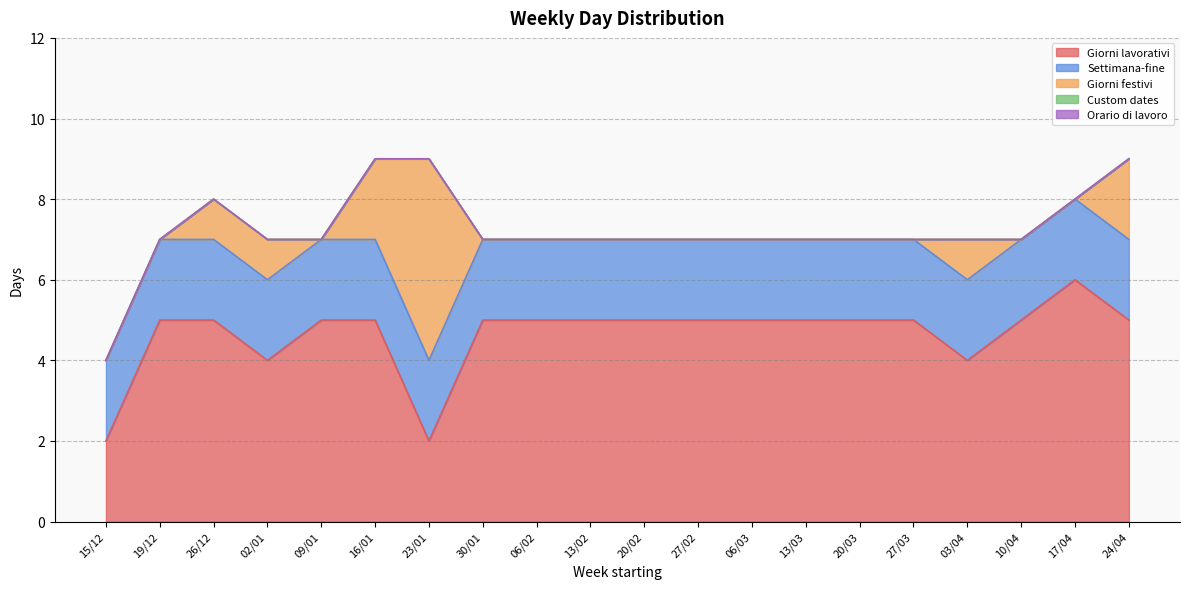

Does the chart have visible grid lines?

Yes